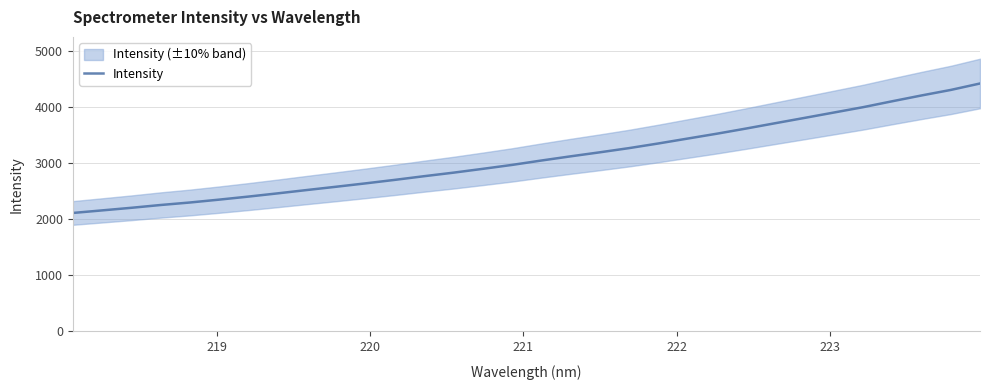

How many values are below 3052?

16